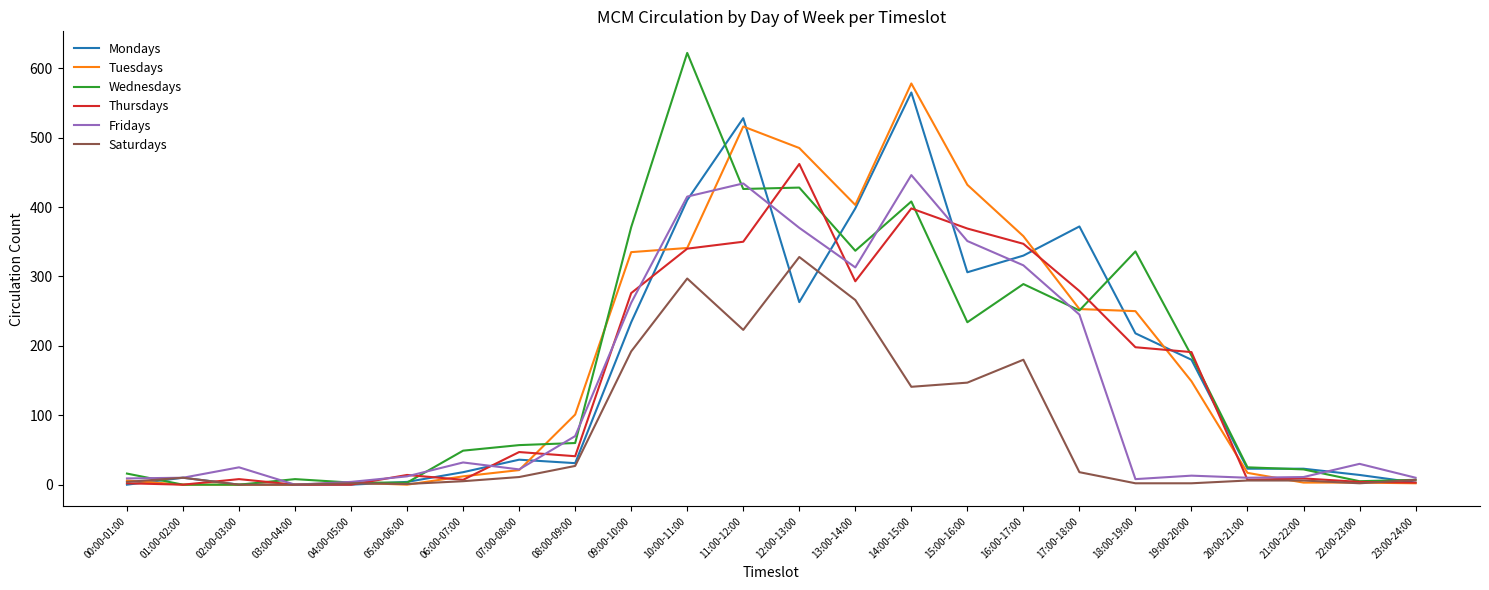

How many positive values does the Fridays series have?

23